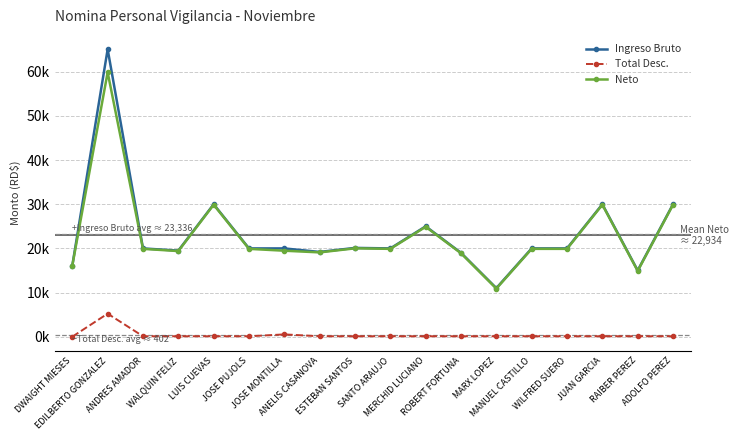

What is the total value across all series at WILFRED SUERO?

40000.0